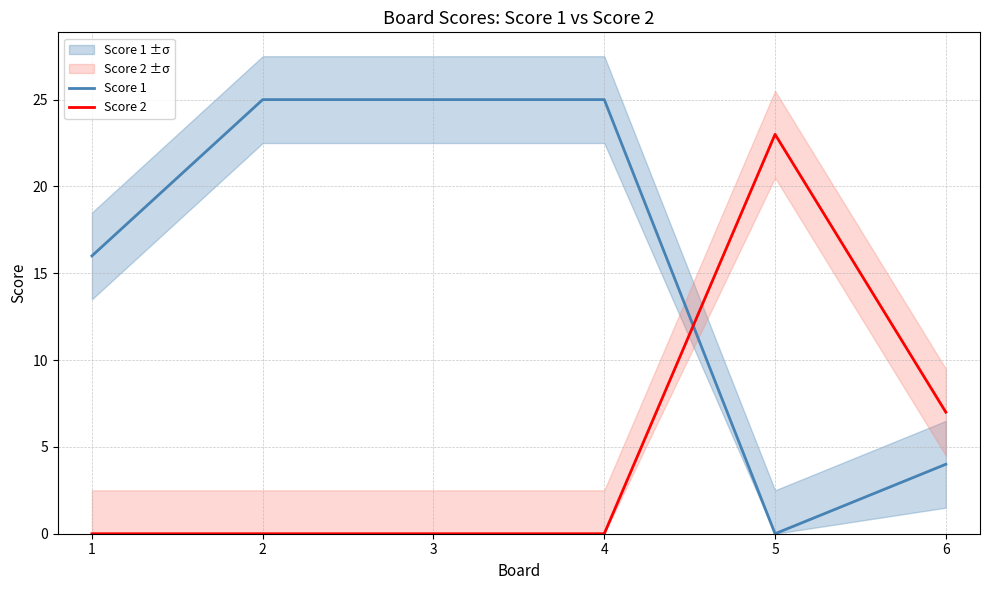

What are all the series names shown in the legend?

Score 1, Score 2